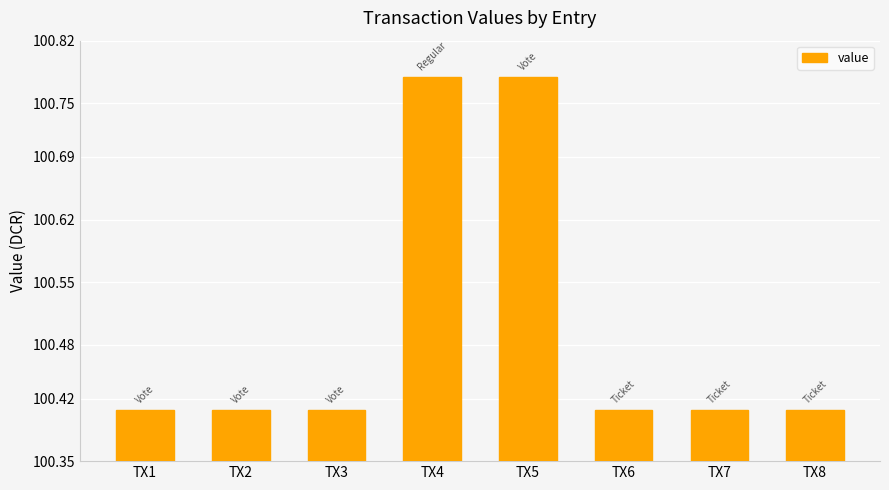

The value at TX4 is 131.8. True or false?

False